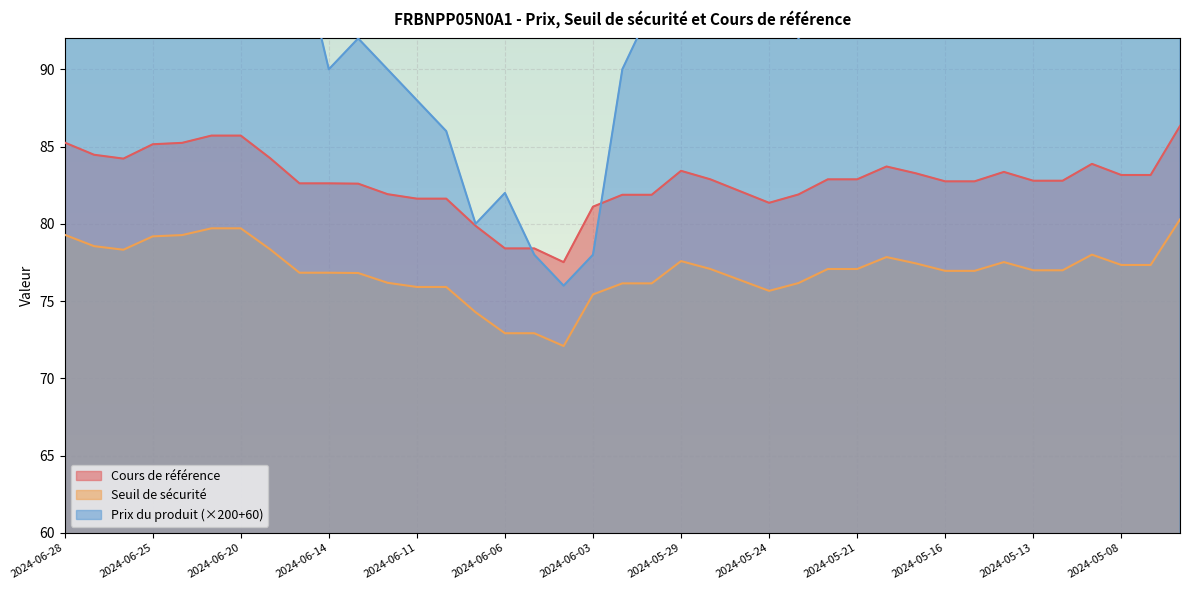

How many values in the Seuil de sécurité series are below 76?

8